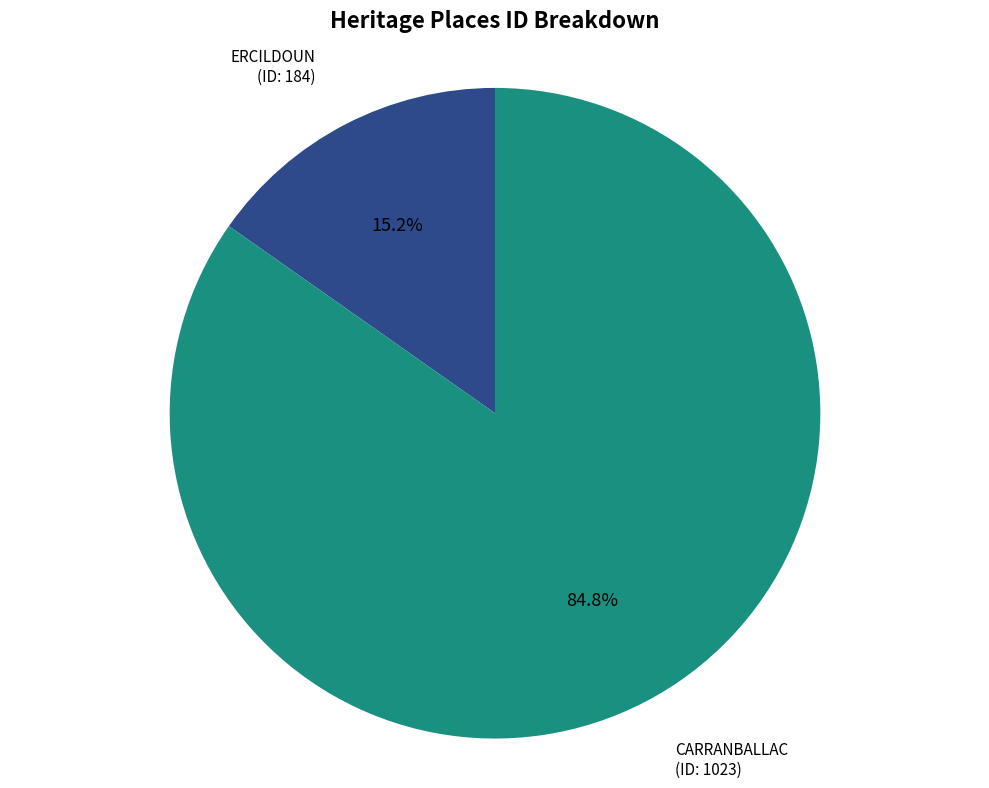

Is it true that CARRANBALLAC is 85% of the pie?

True